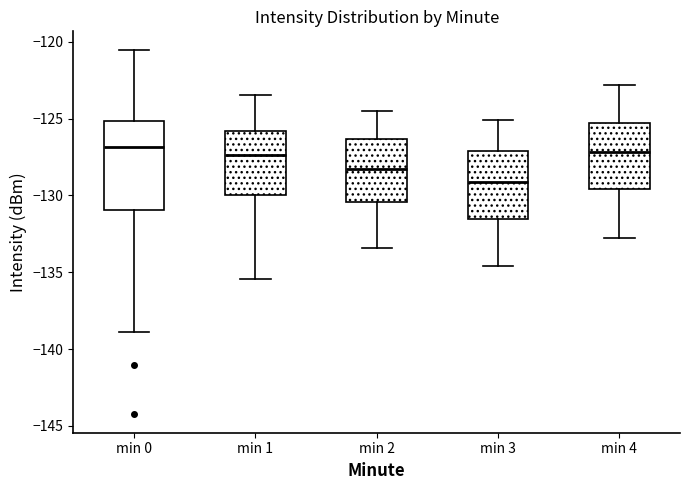

Which box's median line is the lowest?

min 3